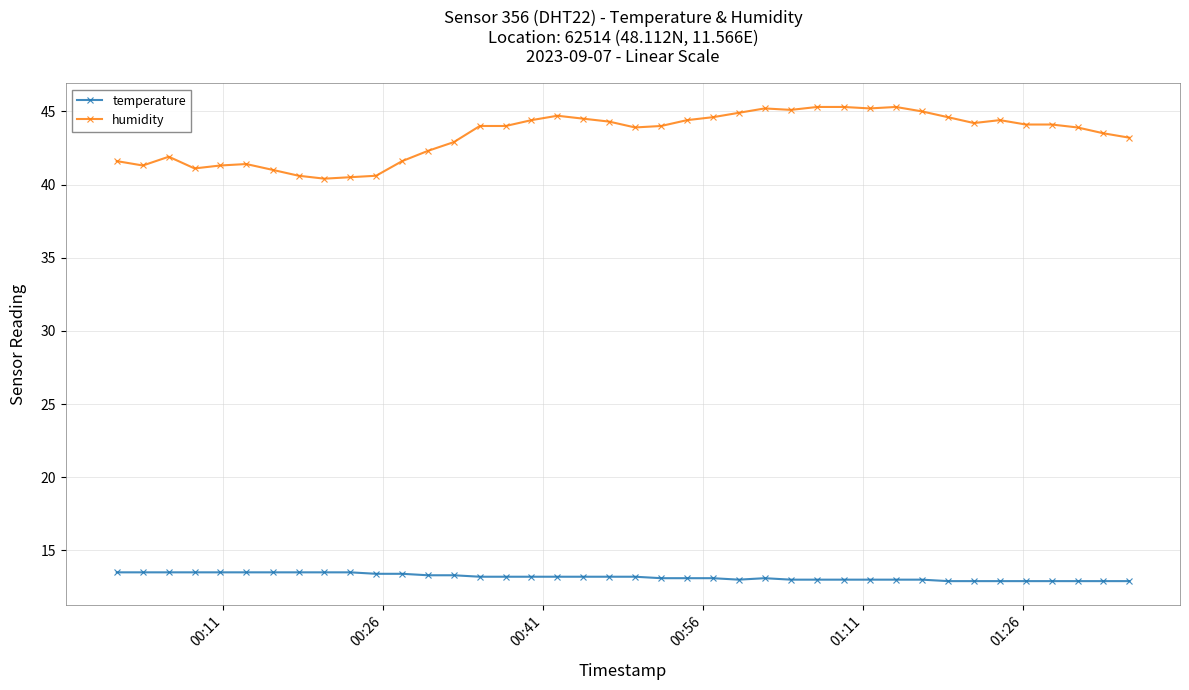

What is the value of the humidity point at the 32nd from the left?

45.0